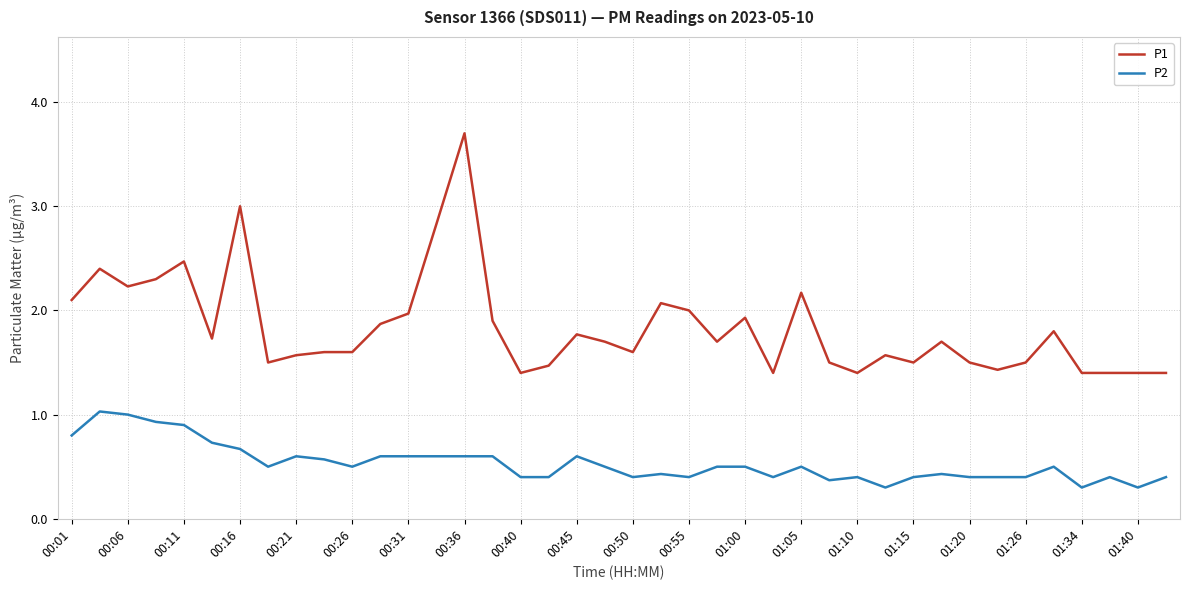

What is the difference between the maximum and minimum values in the P1 series?

2.3